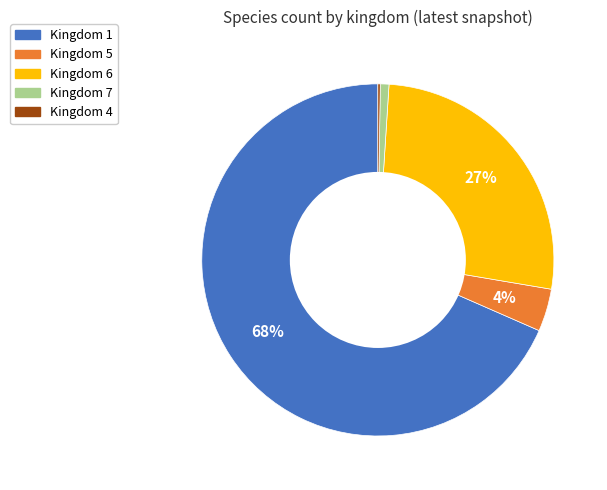

Is there a majority slice in this chart?

Yes